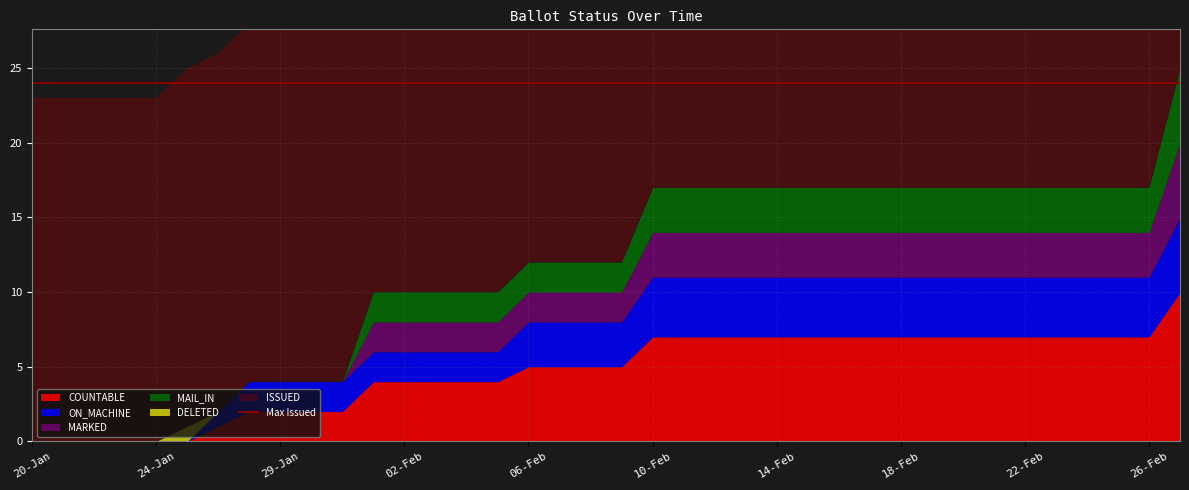

Does the chart have visible grid lines?

Yes